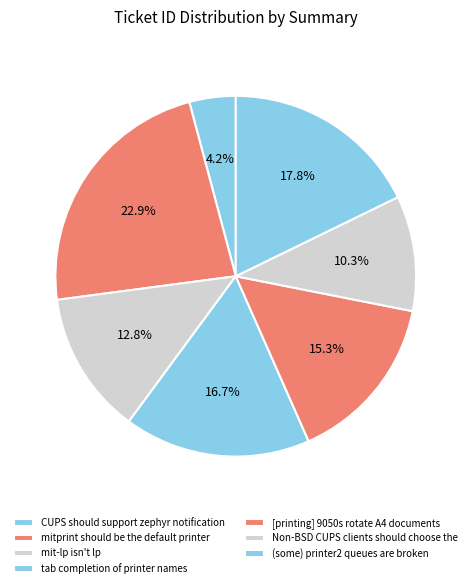

Between (some) printer2 queues are broken and Non-BSD CUPS clients should choose the, which is larger?

(some) printer2 queues are broken